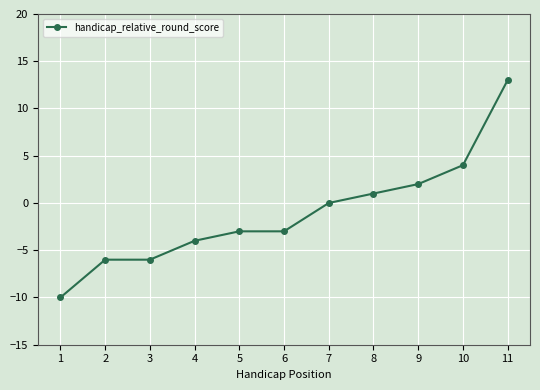

Read the value at 6, to the nearest 5.

-5